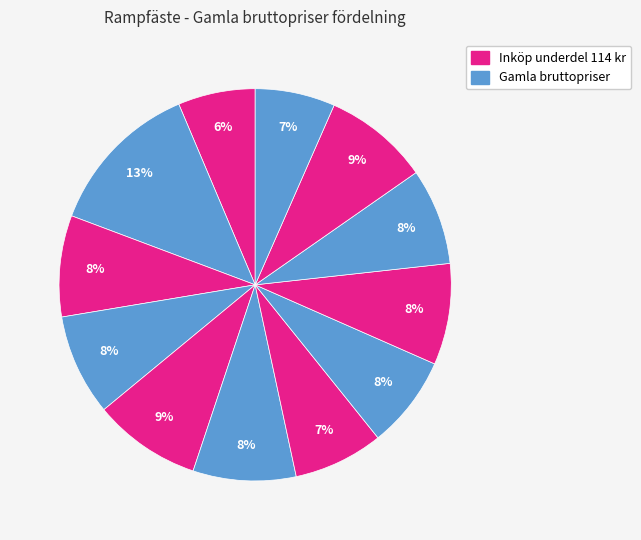

Count the number of slices in the pie.

12